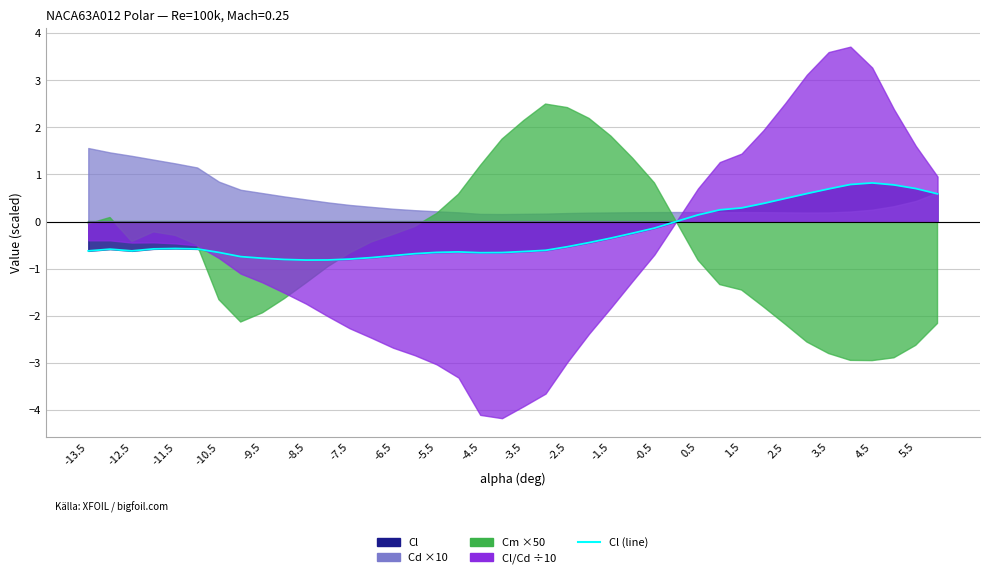

What is the difference between the maximum and second lowest values?

1.6